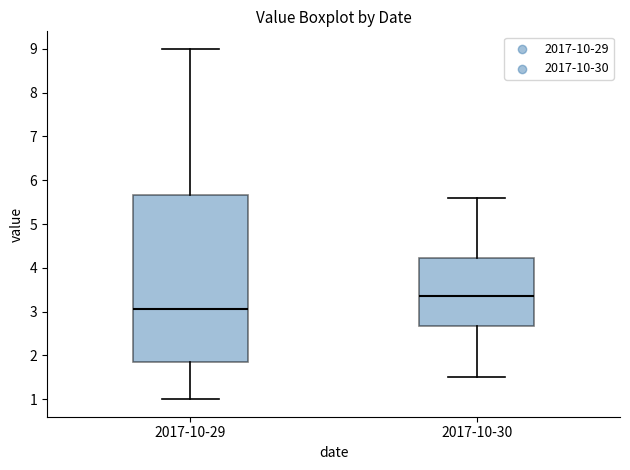

Where is the upper edge of the box for 2017-10-29 on the y-axis? The values are not printed on the chart, so give them approximately, as read against the axis.

5.7